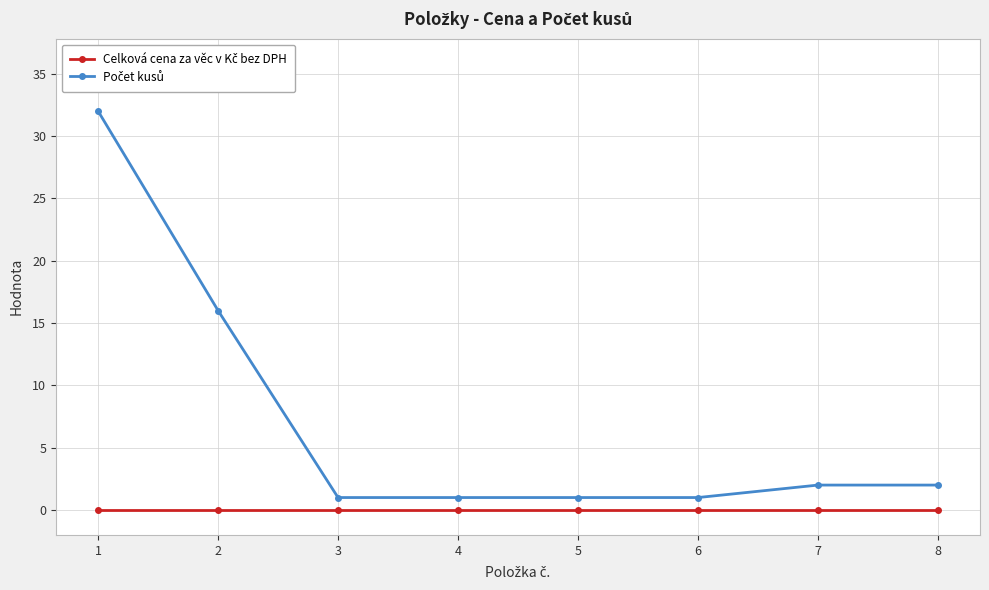

What is the greatest value displayed?

32